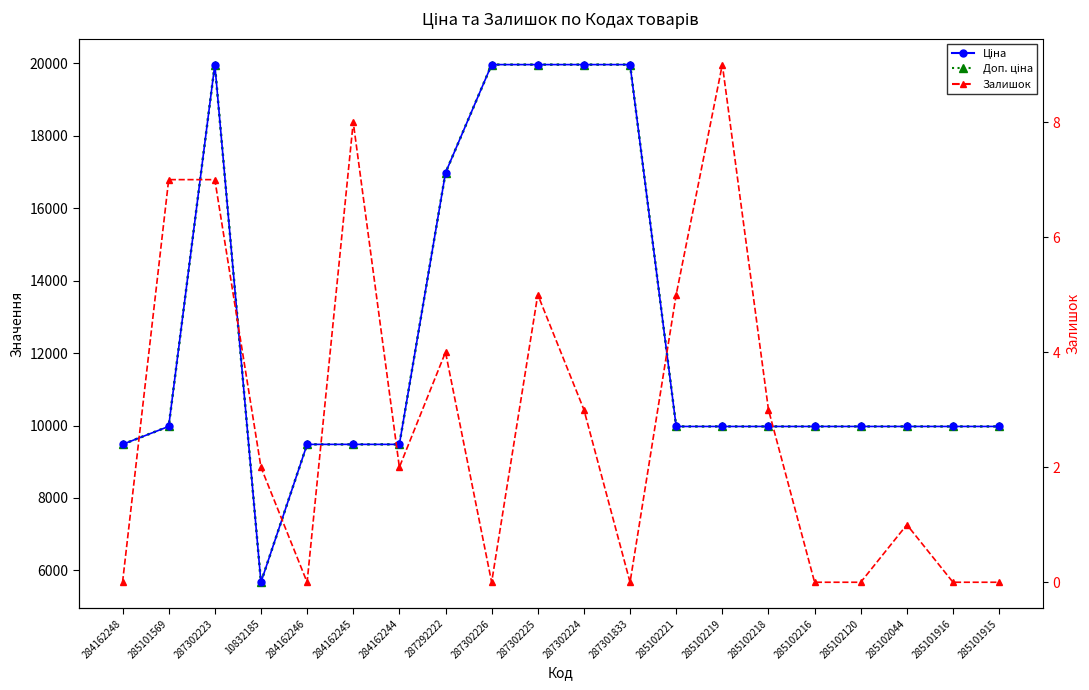

Does the chart display data point markers on the line(s)?

Yes